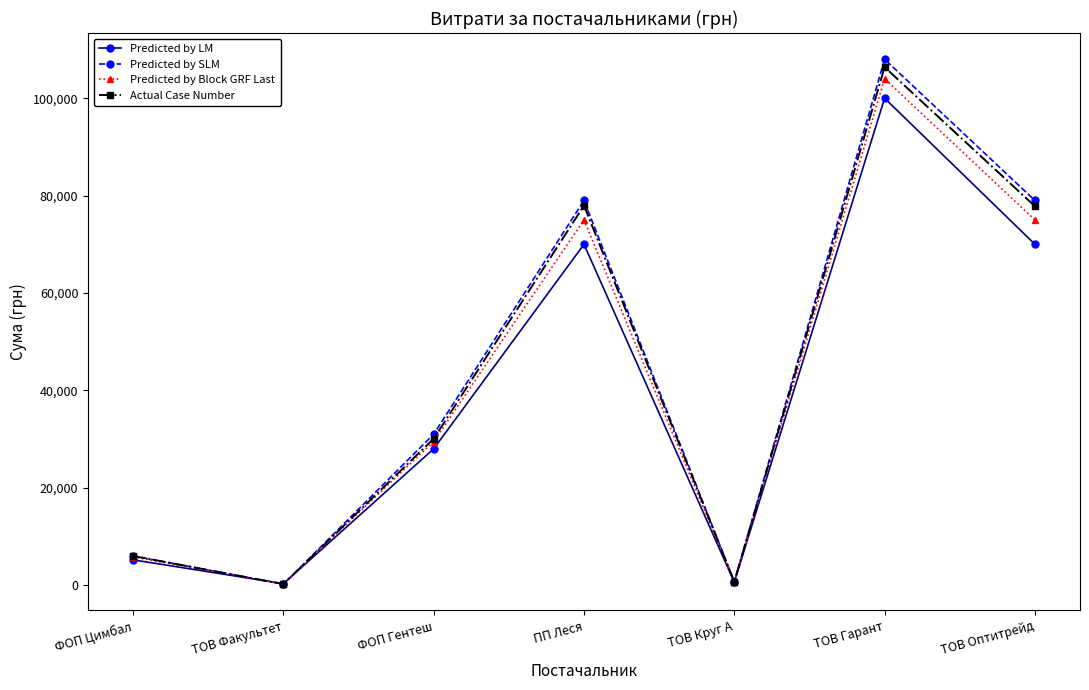

What is the value of the Predicted by Block GRF Last point at the 4th from the left?

75000.0